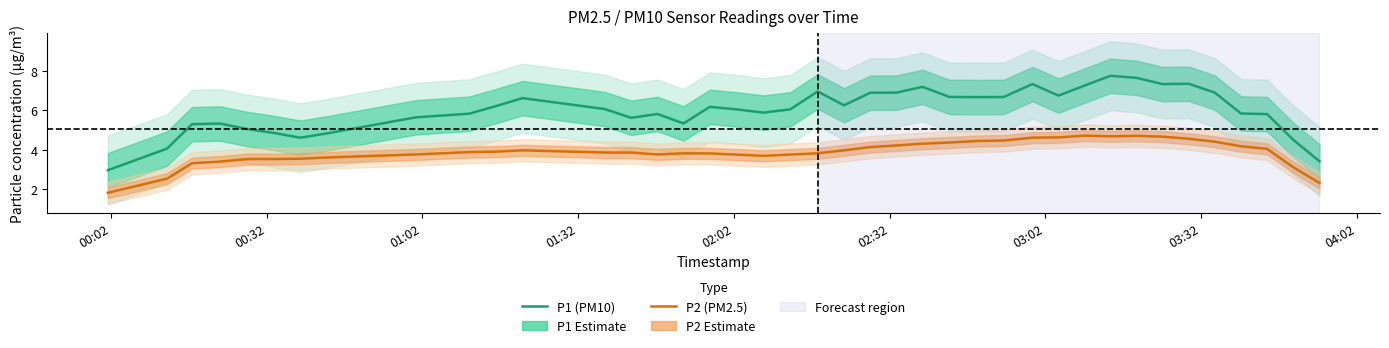

What is the minimum value for P1 (PM10)?

3.0